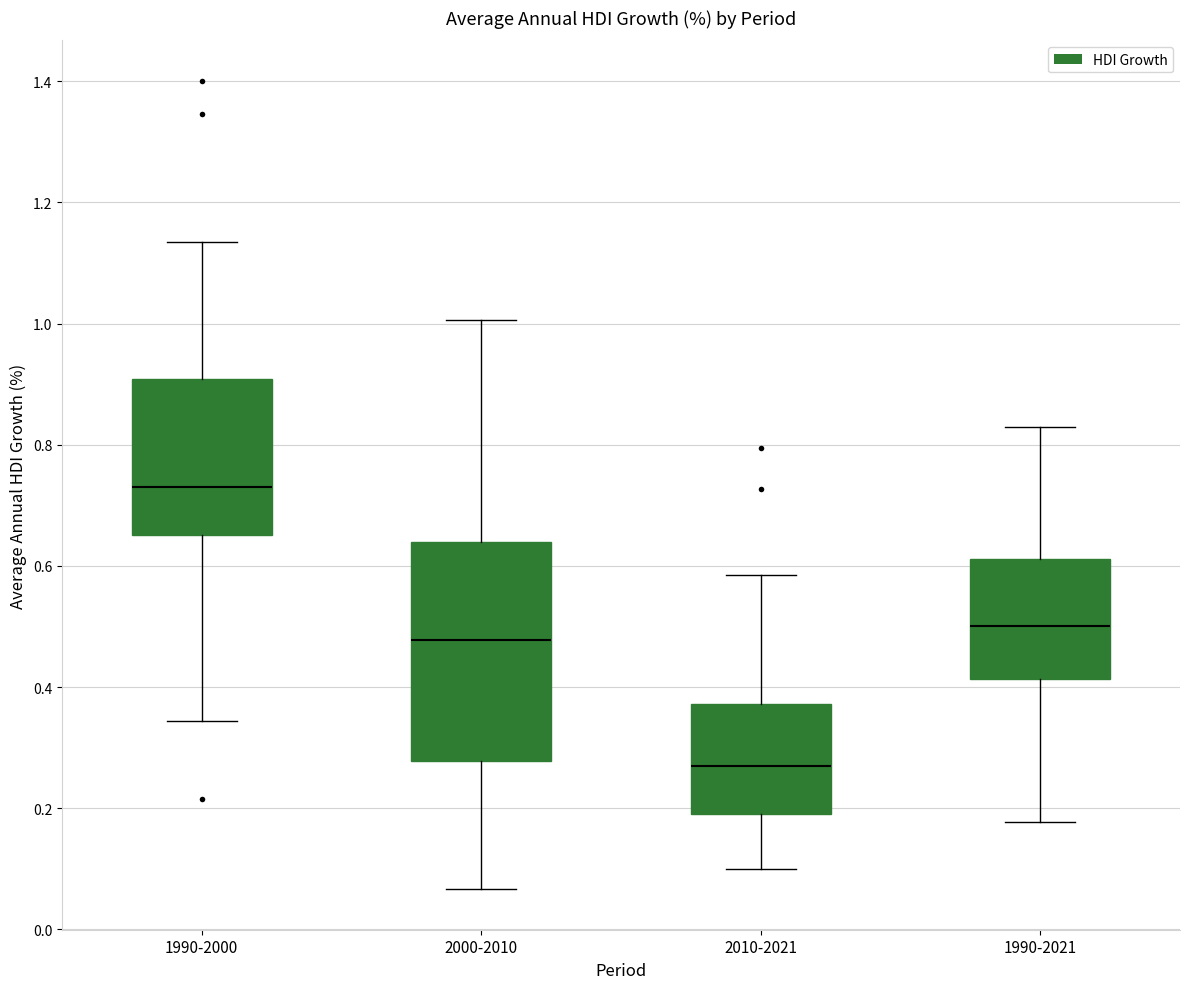

Reading left to right, transcribe this box plot: for each box, give where its median line is, the range the box spans, and where its two whiskers end, as read against the y-axis. The values are not printed on the chart, so give them approximately, as read against the axis.

1990-2000: median 0.74, box 0.66 to 0.90, whiskers 0.34 to 1.14
2000-2010: median 0.48, box 0.28 to 0.64, whiskers 0.06 to 1.00
2010-2021: median 0.26, box 0.20 to 0.38, whiskers 0.10 to 0.58
1990-2021: median 0.50, box 0.42 to 0.62, whiskers 0.18 to 0.82